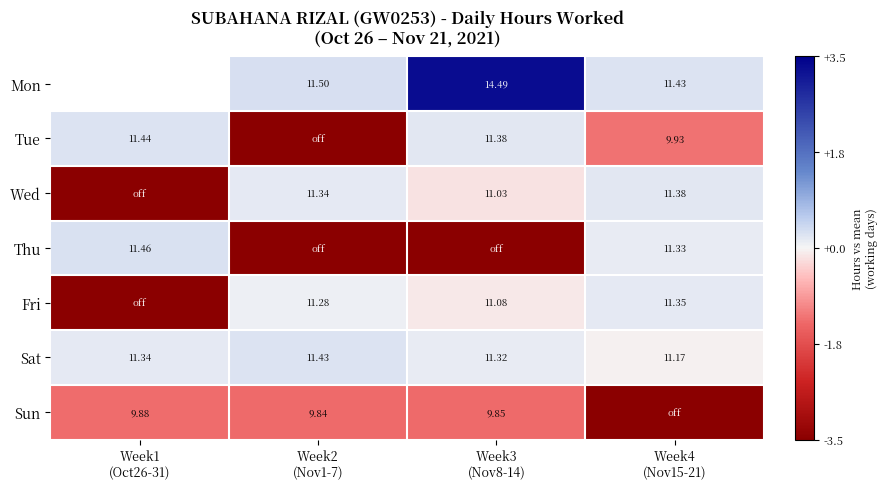

The Sat series shows 0.1 at Week3 (Nov8-14). True or false?

True